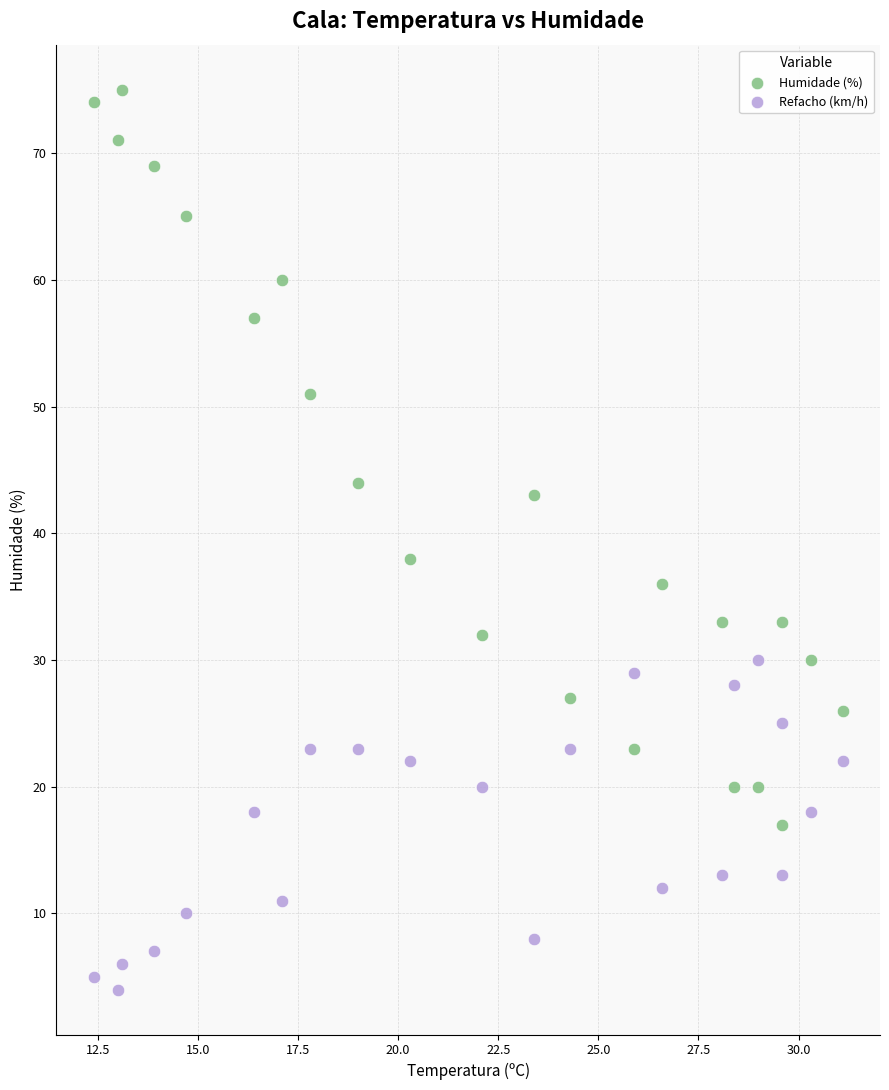

Which series reaches the maximum Y coordinate?

Humidade (%)